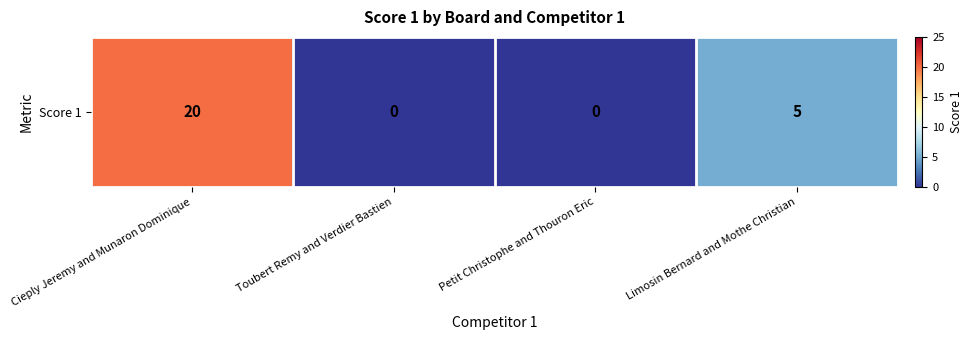

Is it true that the value at Toubert Remy and Verdier Bastien is 0?

True